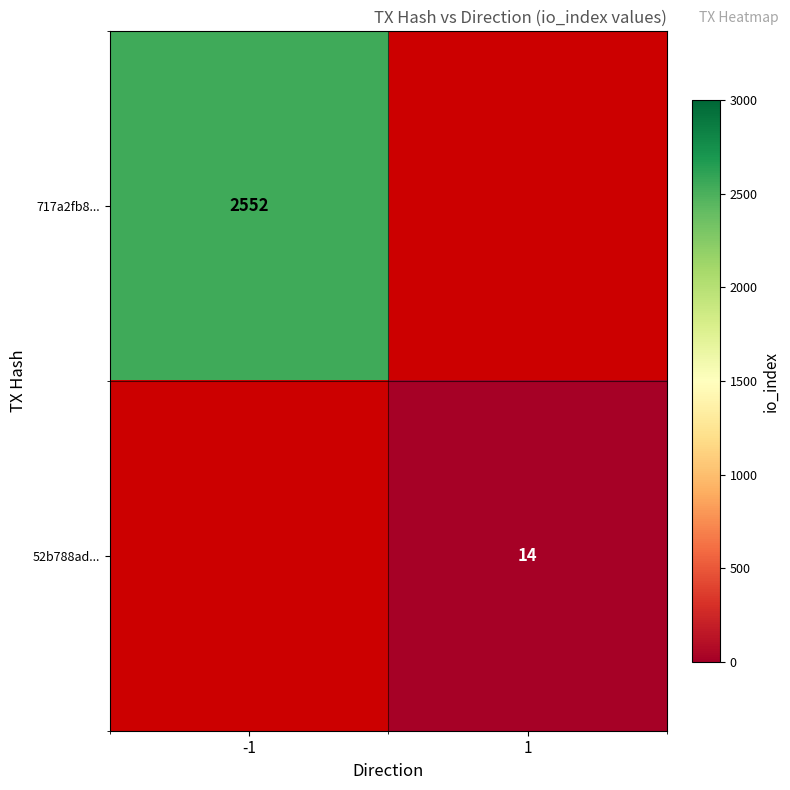

True or false: 717a2fb8... has a value of 2552 at -1.

True